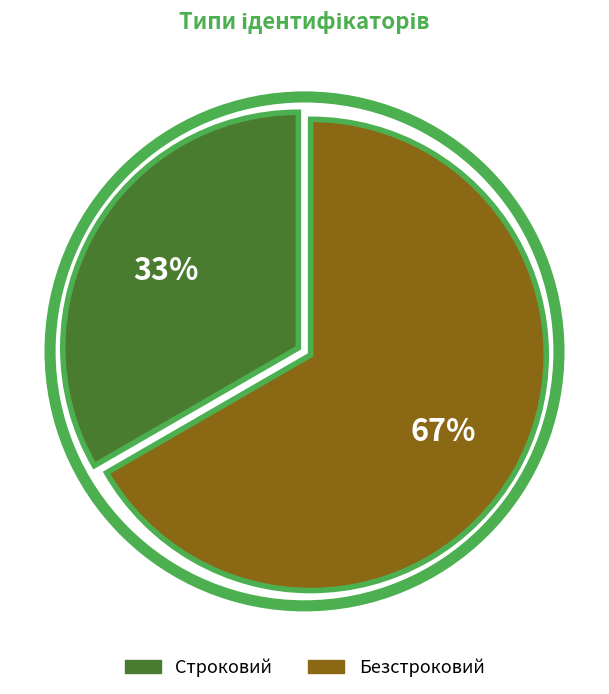

To the nearest percent, what percentage of the pie is Безстроковий?

67%